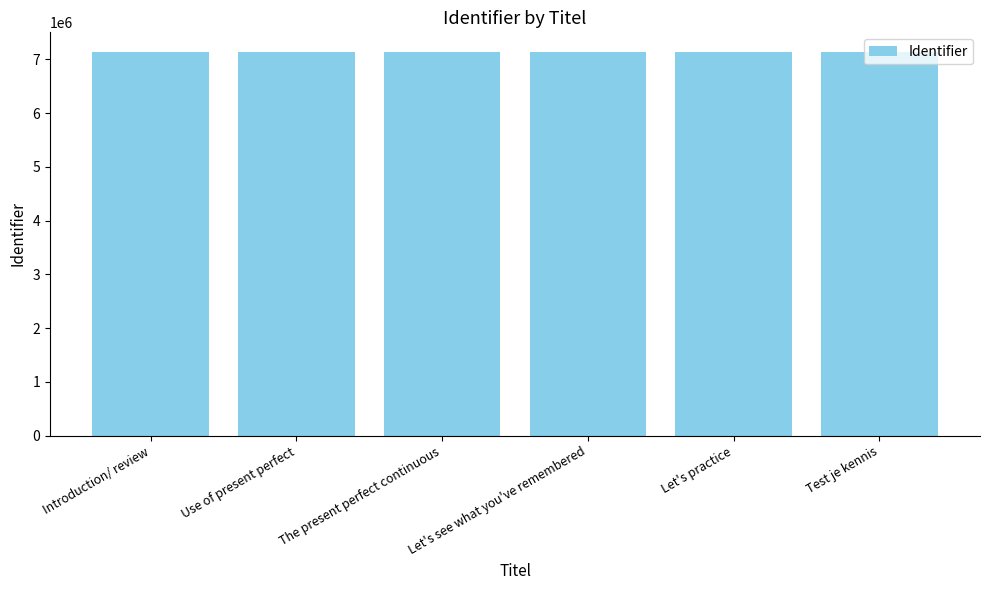

What is the sum of all values?

42879302